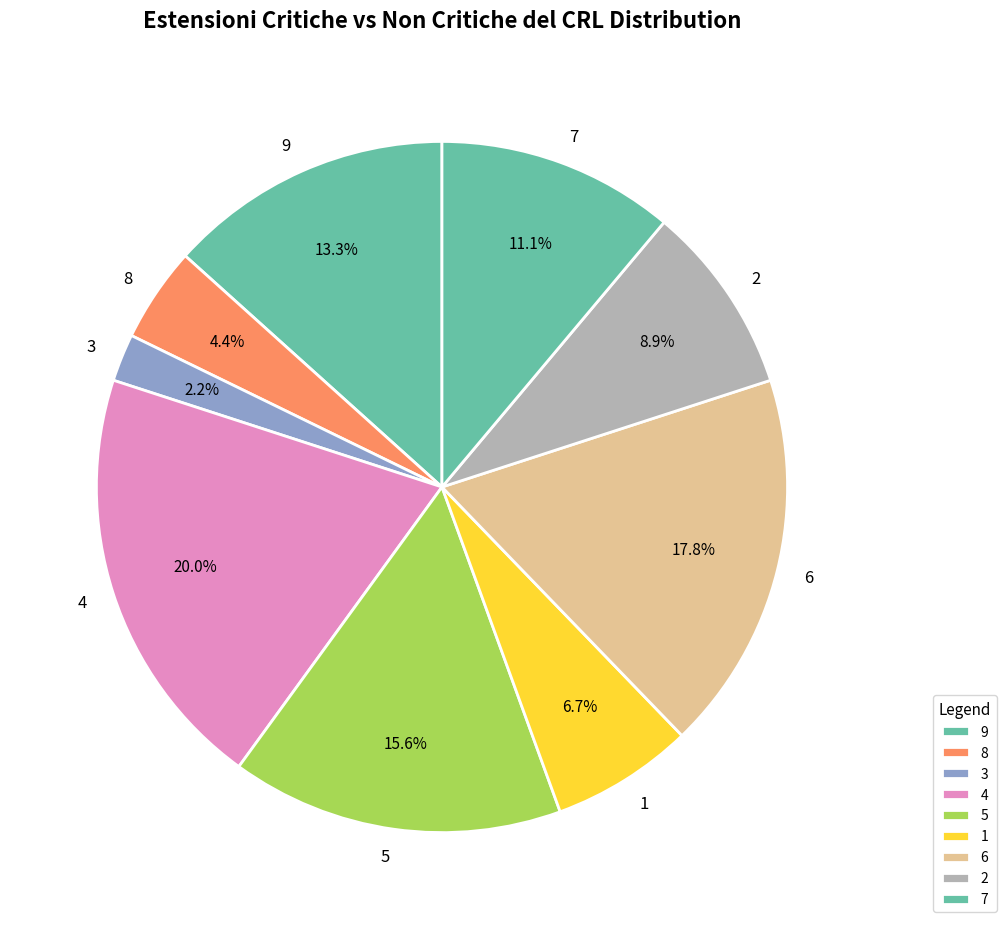

What portion of the pie excludes 7?

88.9%